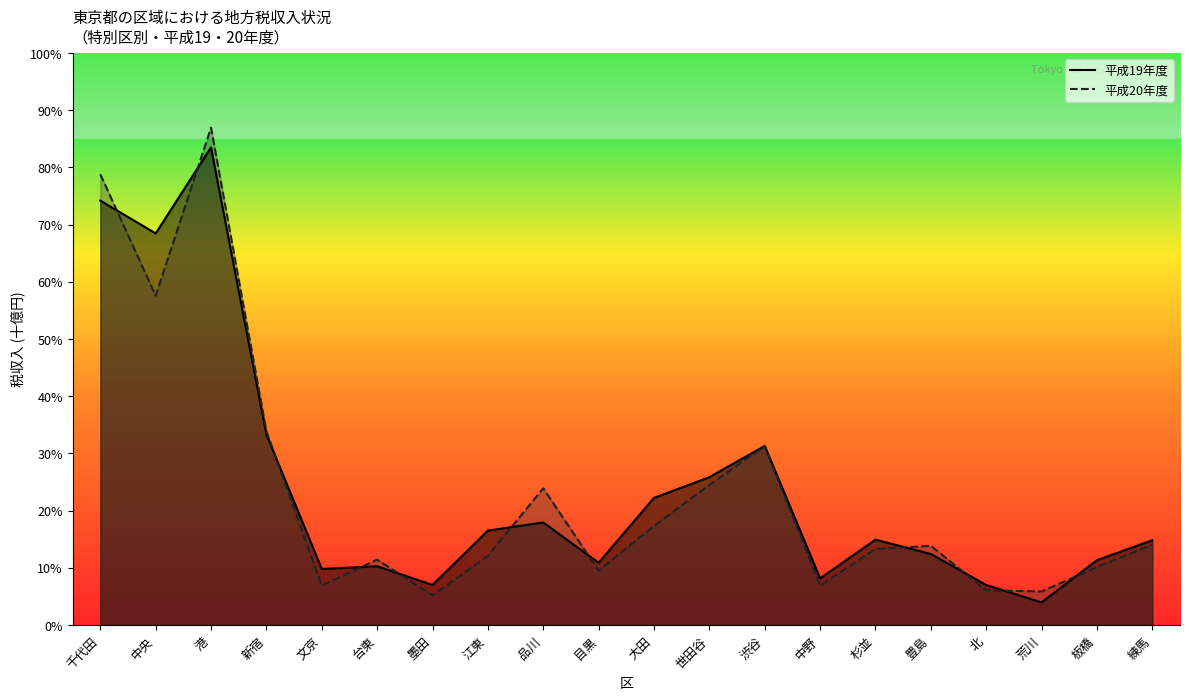

What value does the 平成20年度 (千円) series have at 目黒?

0.1